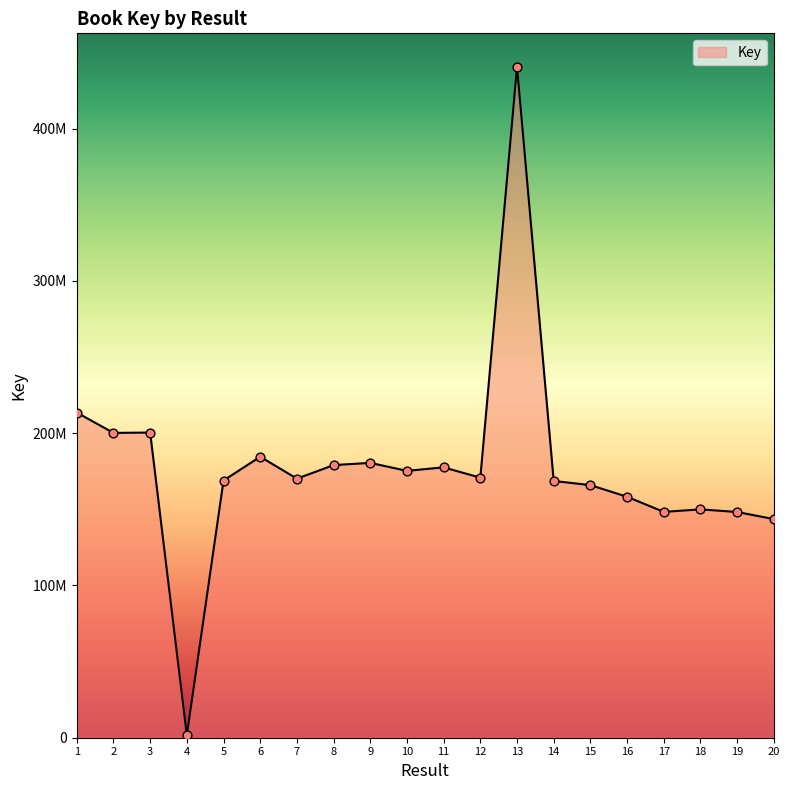

Between 2 and 5, which is larger?

2